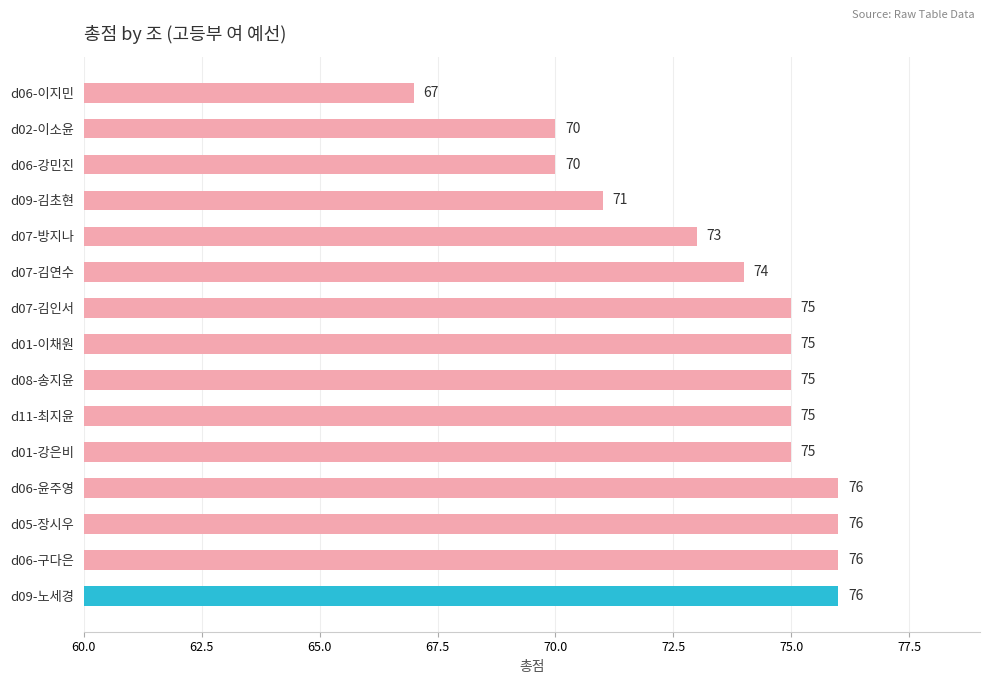

True or false: the data shows 31 at d01-강은비.

False